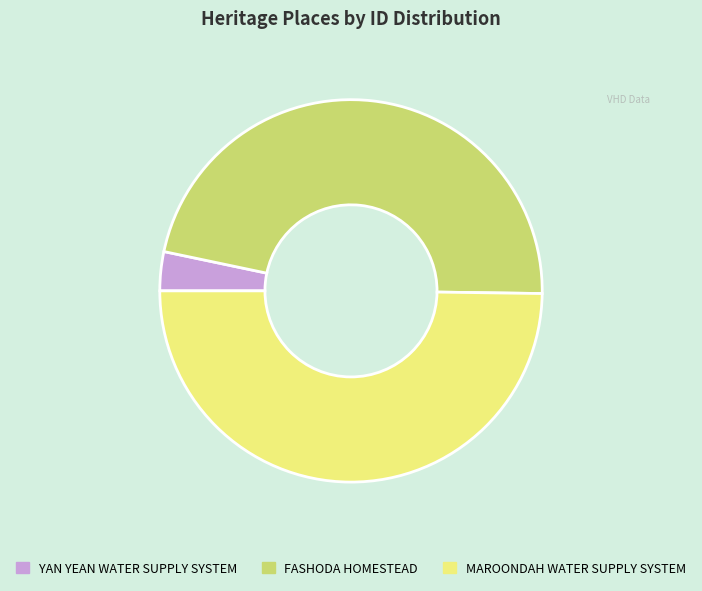

Rank the categories by value from highest to lowest.

MAROONDAH WATER SUPPLY SYSTEM, FASHODA HOMESTEAD, YAN YEAN WATER SUPPLY SYSTEM